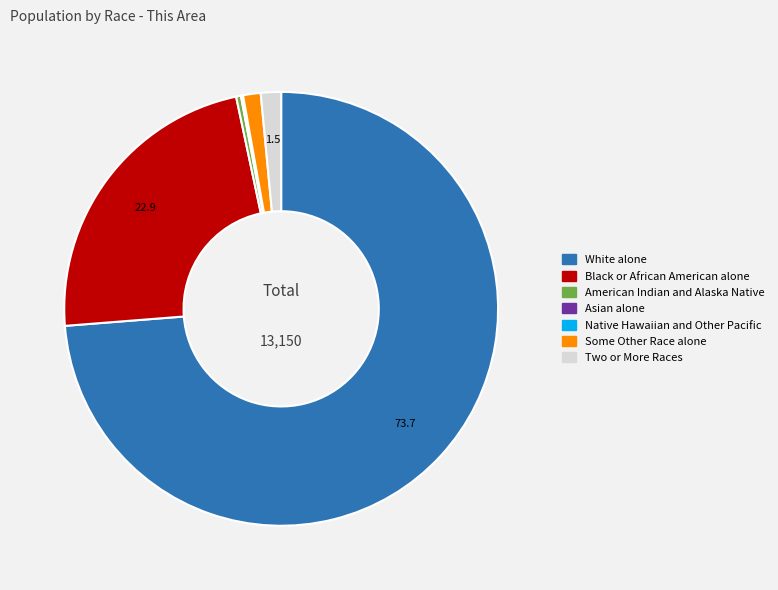

Approximately how many times larger is the value at Black or African American alone compared to American Indian and Alaska Native?

64.1